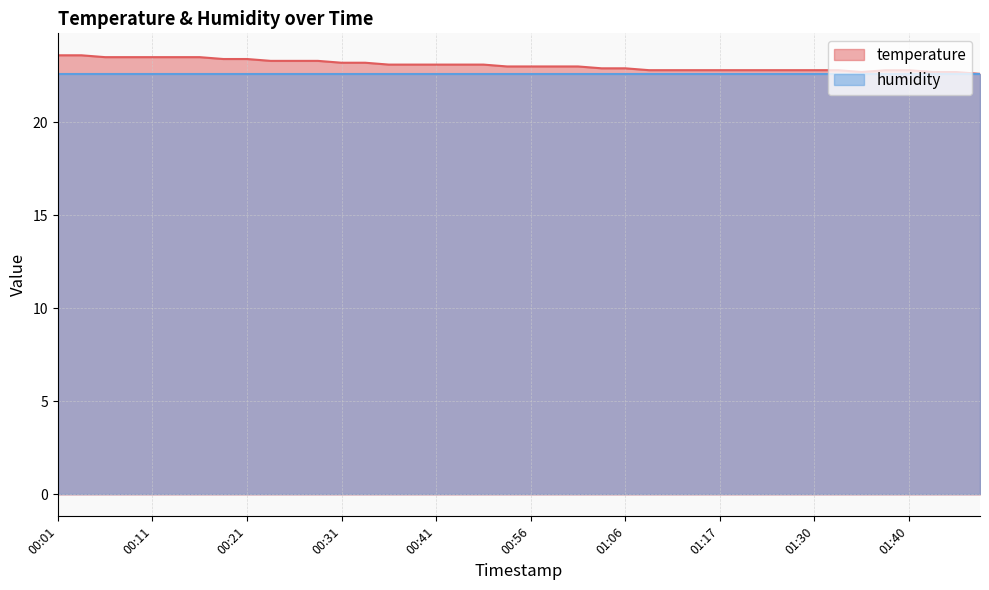

What is the label of the 11th point from the right?

01:19